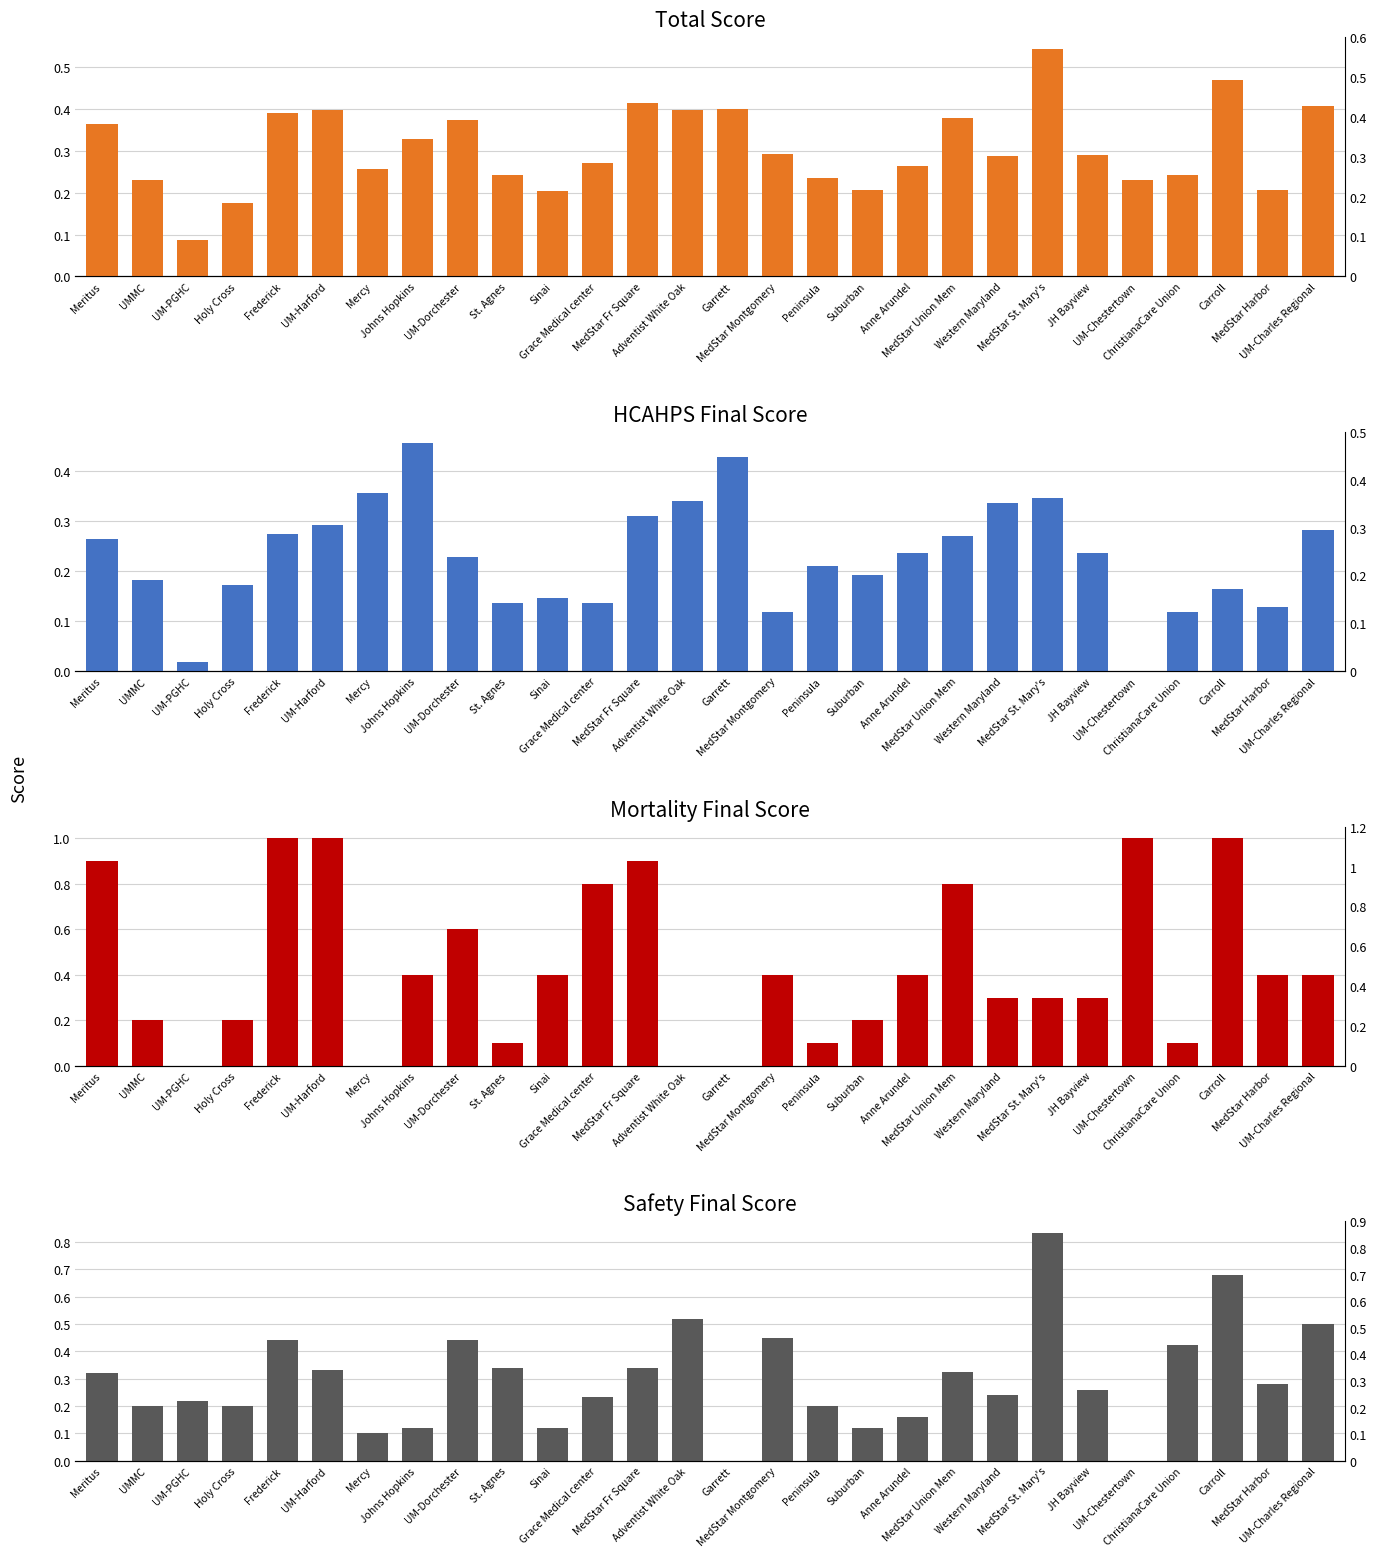

What is the difference between the highest and lowest values at Frederick?

0.7